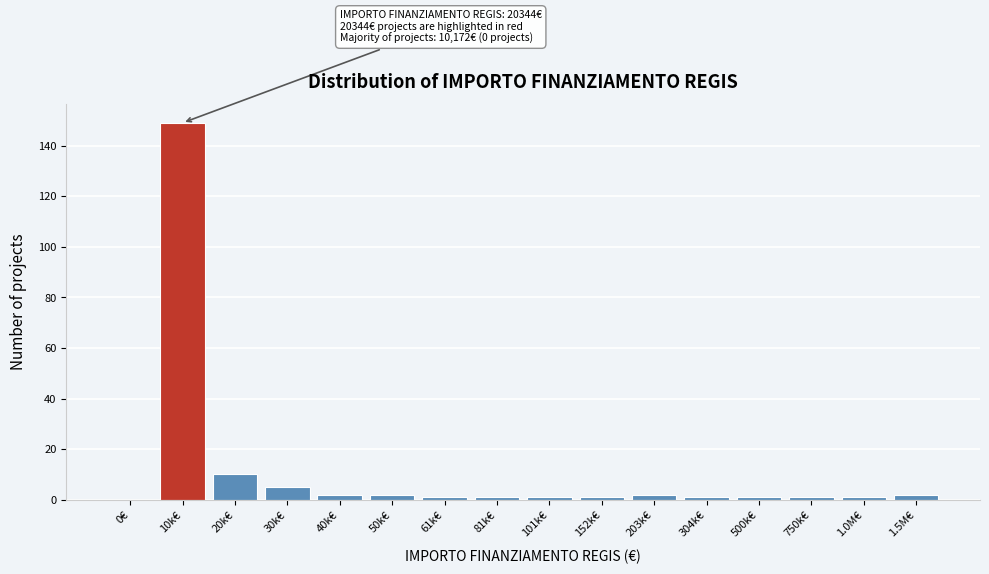

Reading left to right, extract all data points from this chart.

0€=0	10k€=149	20k€=10	30k€=5	40k€=2	50k€=2	61k€=1	81k€=1	101k€=1	152k€=1	203k€=2	304k€=1	500k€=1	750k€=1	1.0M€=1	1.5M€=2